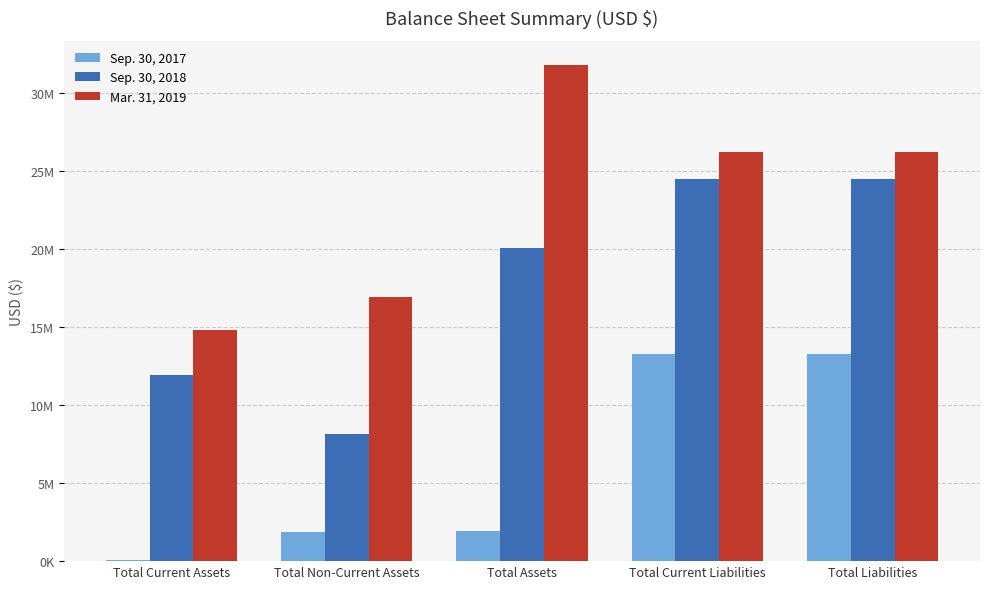

What are all the series names shown in the legend?

Sep. 30, 2017, Sep. 30, 2018, Mar. 31, 2019